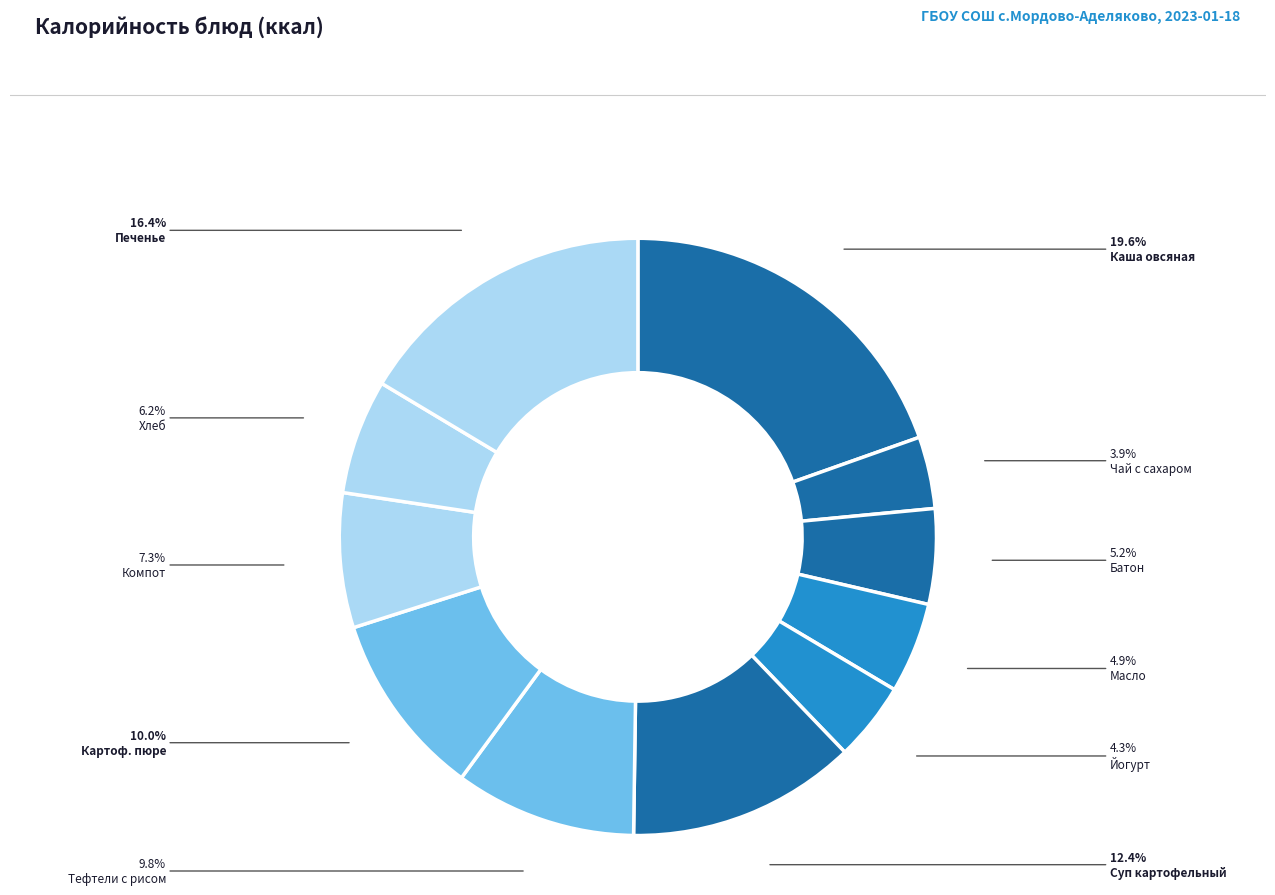

Combined, do Хлеб and Чай с сахаром account for over 50%?

No